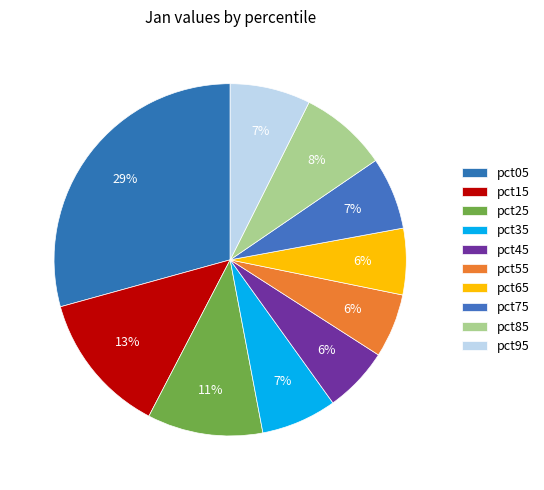

What percentage is the pct35 slice, to the nearest percent?

7%